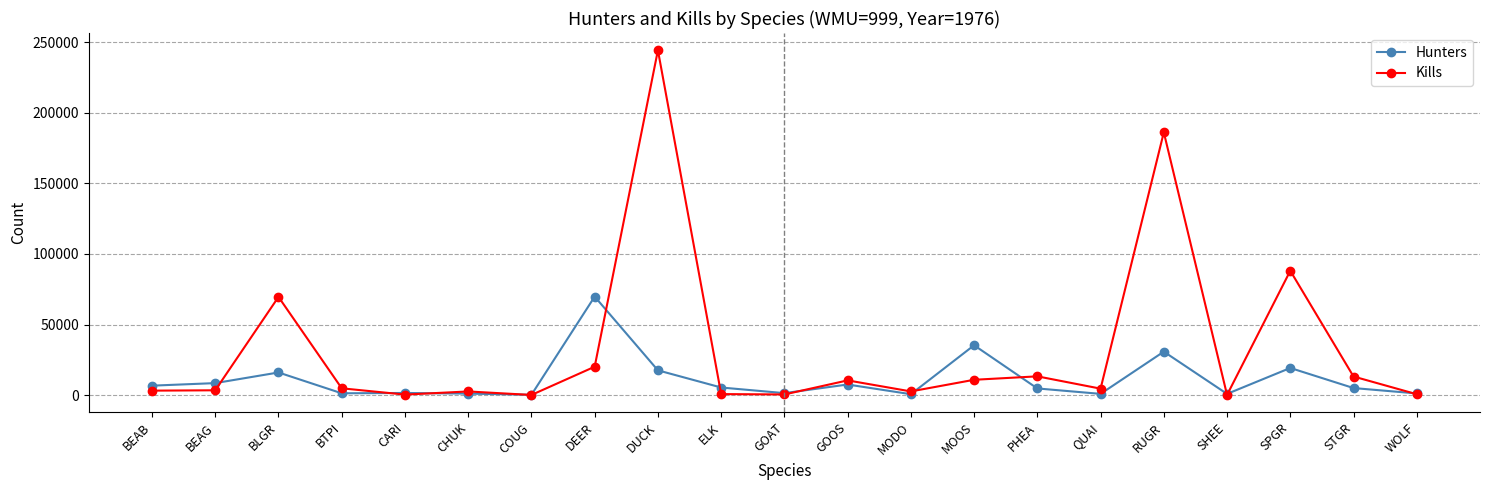

List the series in order of their overall mean, highest first.

Kills, Hunters